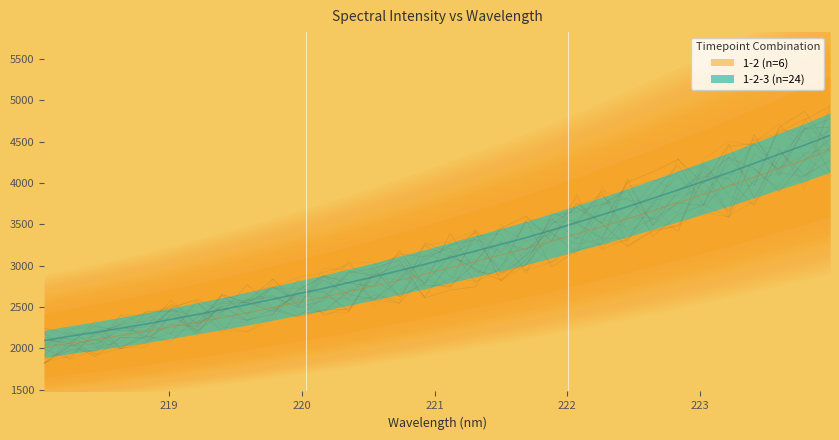

Between 219.589 and 221.1174, which is larger?

221.1174